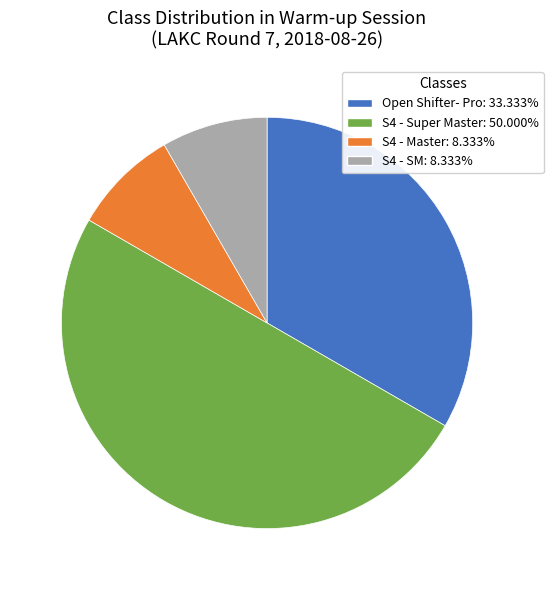

Is the sum of S4 - Master and S4 - Super Master greater than half?

Yes